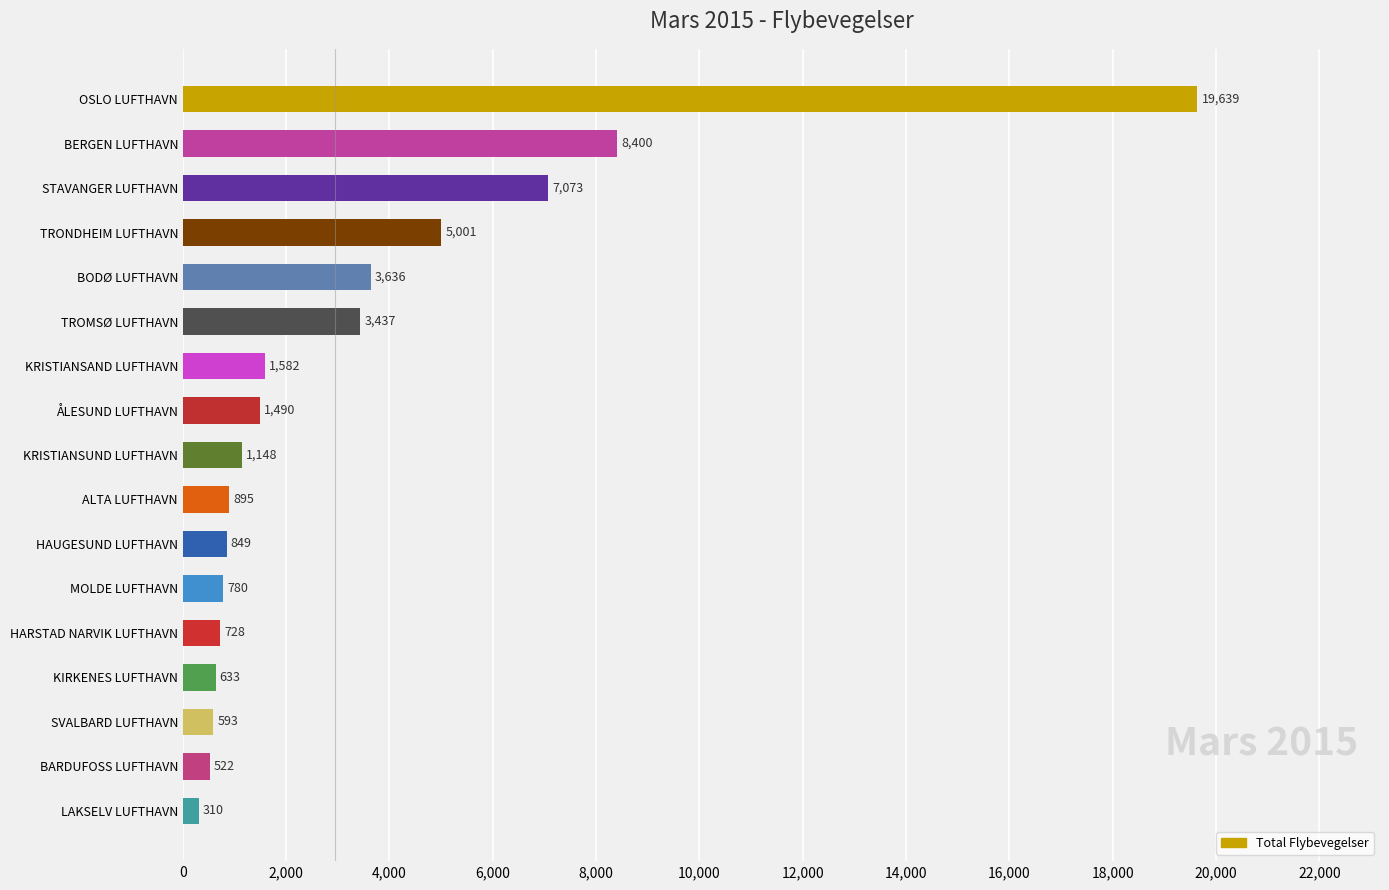

Where is the data nearest to the value 9974?

BERGEN LUFTHAVN